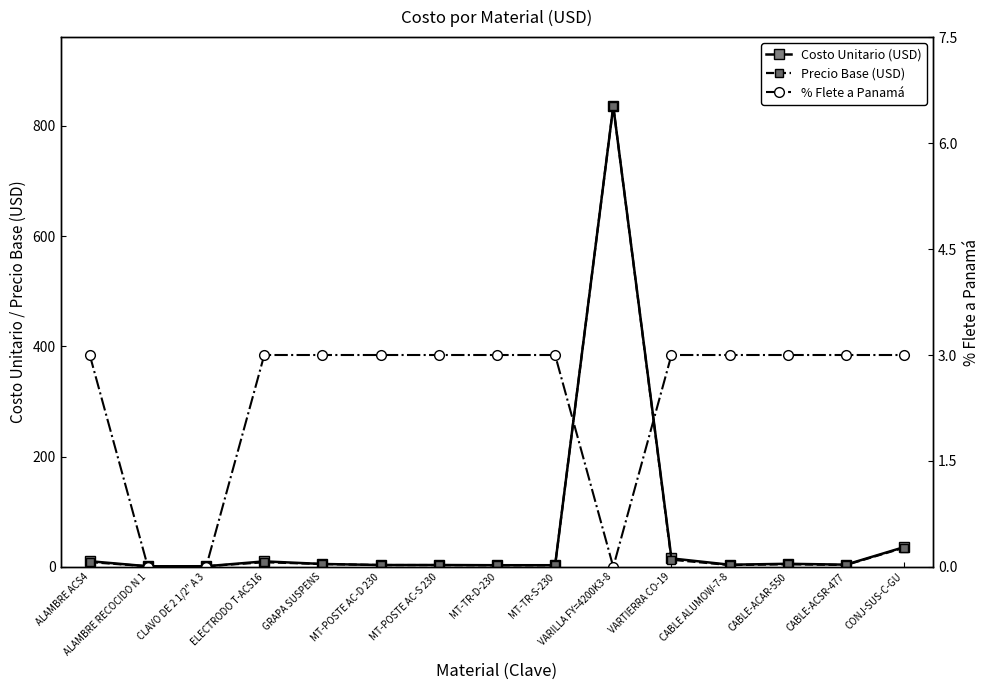

At which category does the chart reach its minimum across all series?

ALAMBRE RECOCIDO N 1